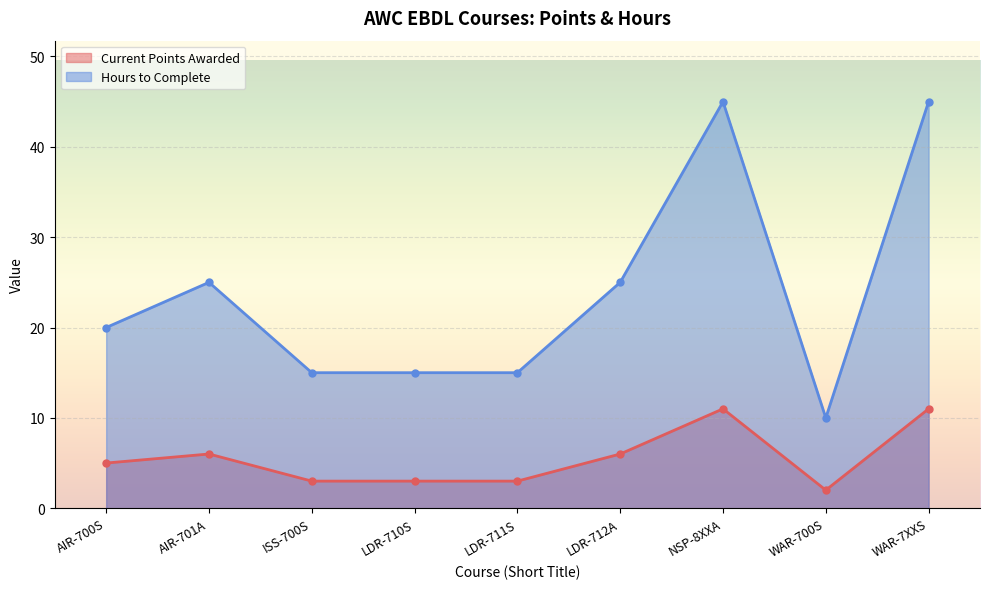

Reading left to right, transcribe all the data shown in this chart.

Current Points Awarded: 5	6	3	3	3	6	11	2	11
Hours to Complete: 20	25	15	15	15	25	45	10	45